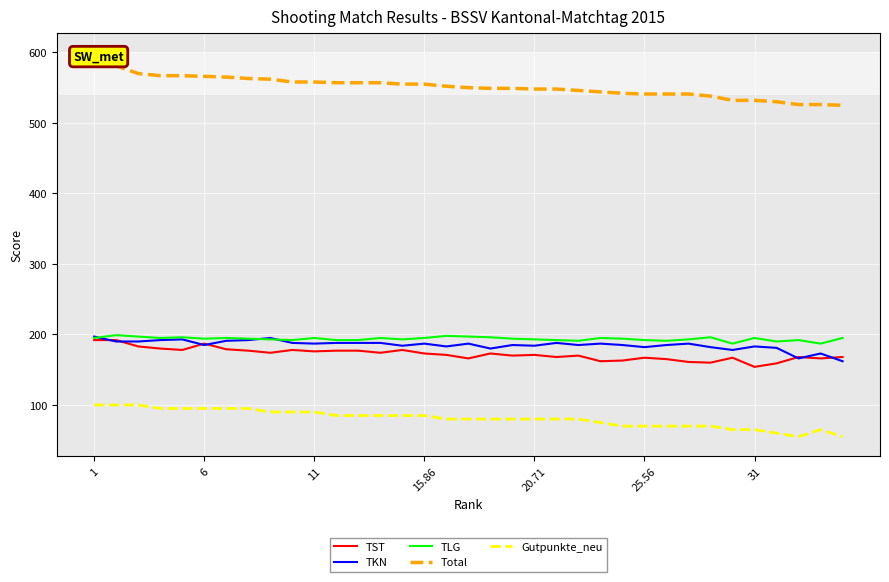

How many values in the Total series are below 550?

17